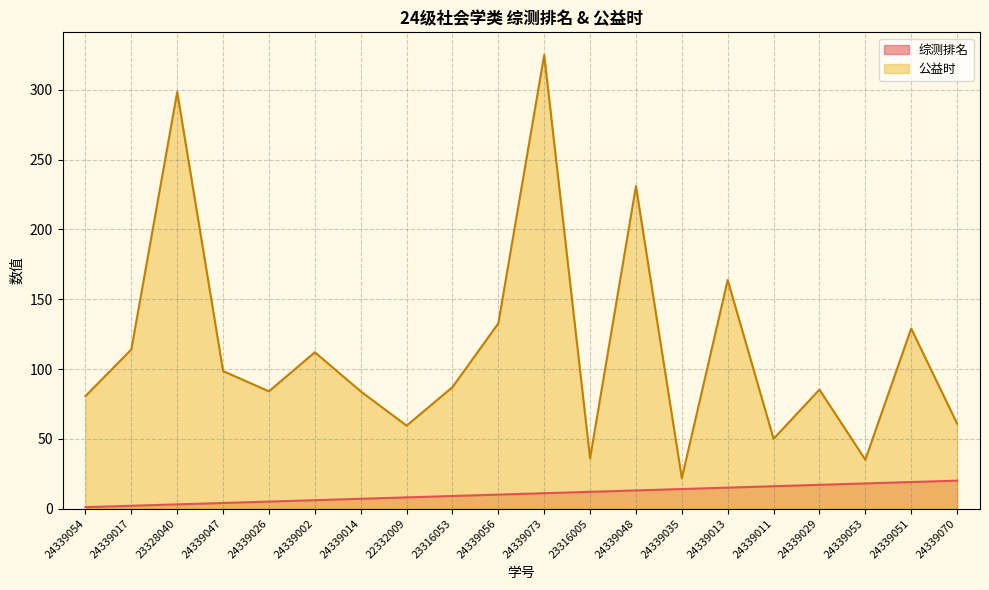

What is the spread (max minus min) of values at 24339054?

79.6